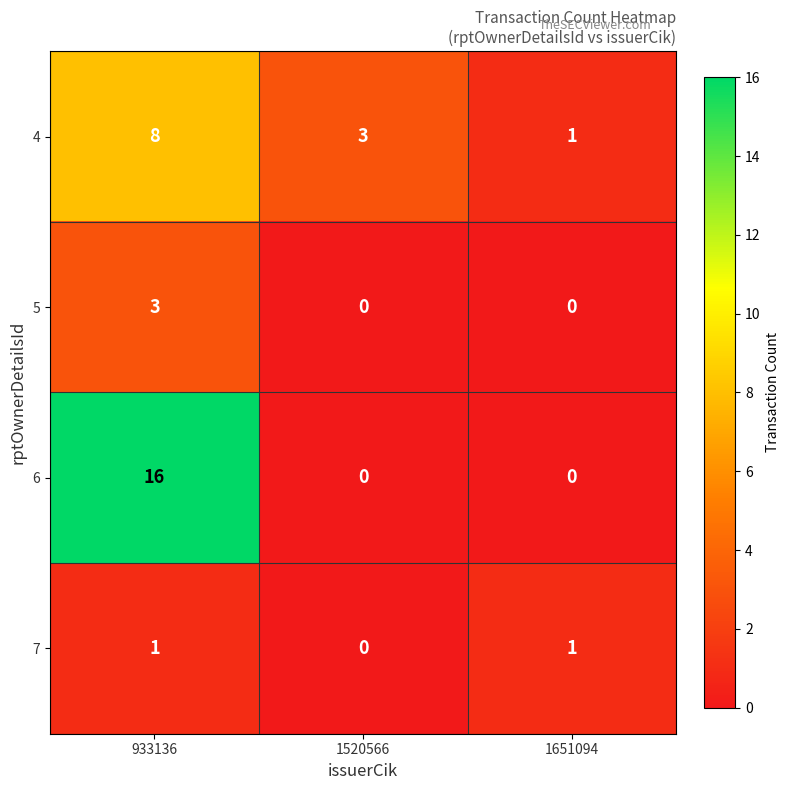

What is the difference between the 6 values at 1651094 and 933136?

16